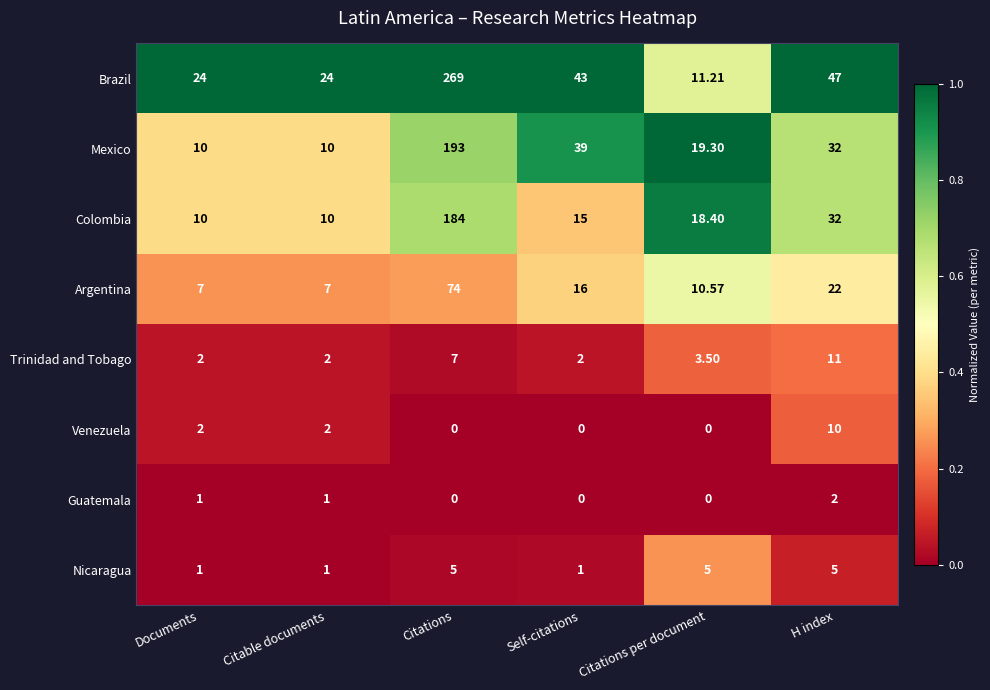

Rank the series by their maximum value, from highest to lowest.

Brazil, Mexico, Colombia, Argentina, Trinidad and Tobago, Venezuela, Nicaragua, Guatemala